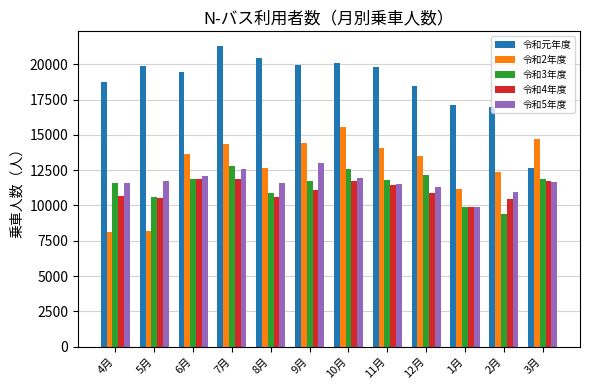

How many bars are there in each group?

5